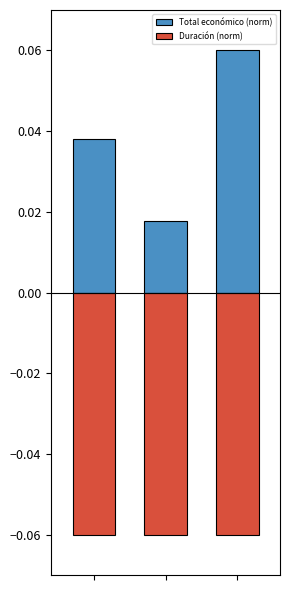

What are all the series names shown in the legend?

Total económico (norm), Duración (norm)